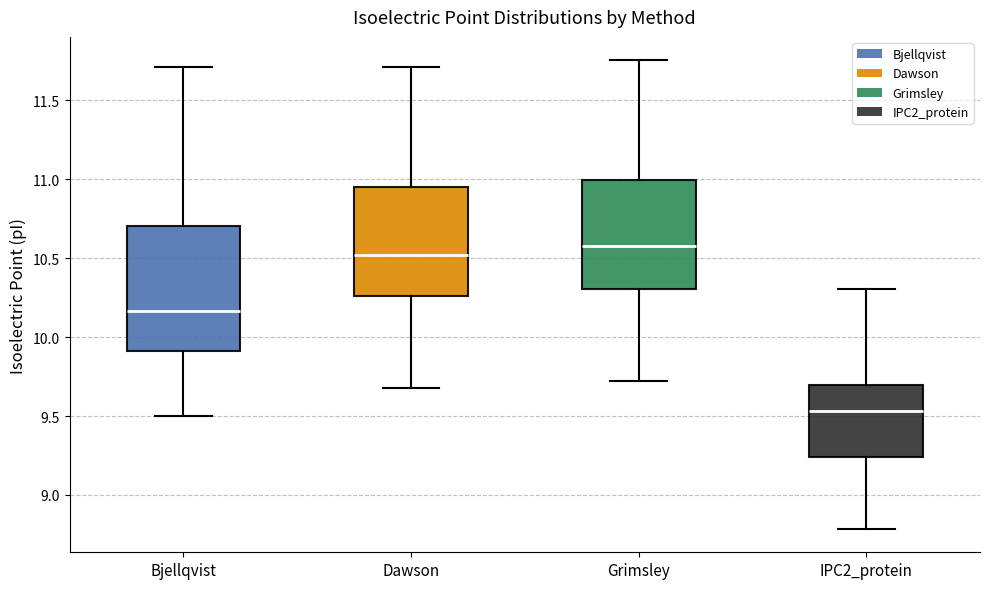

Where does the lower whisker of the box for Dawson end on the y-axis? The values are not printed on the chart, so give them approximately, as read against the axis.

9.70